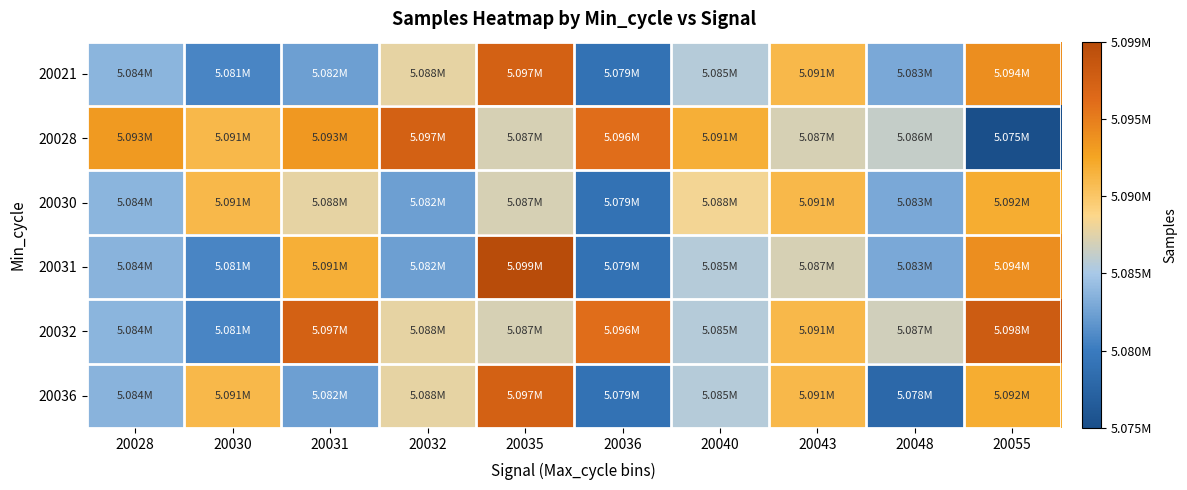

Which has a higher value, 20043 or 20032?

20043